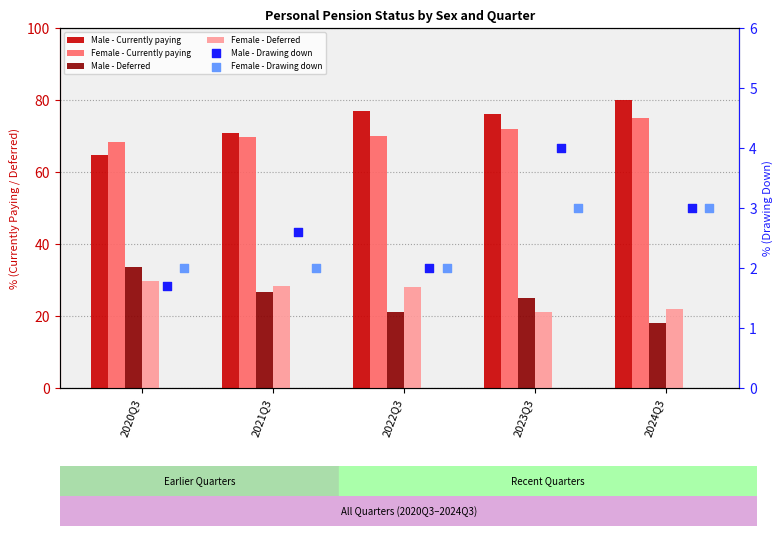

Which series reaches the minimum Y coordinate?

Male - Drawing down